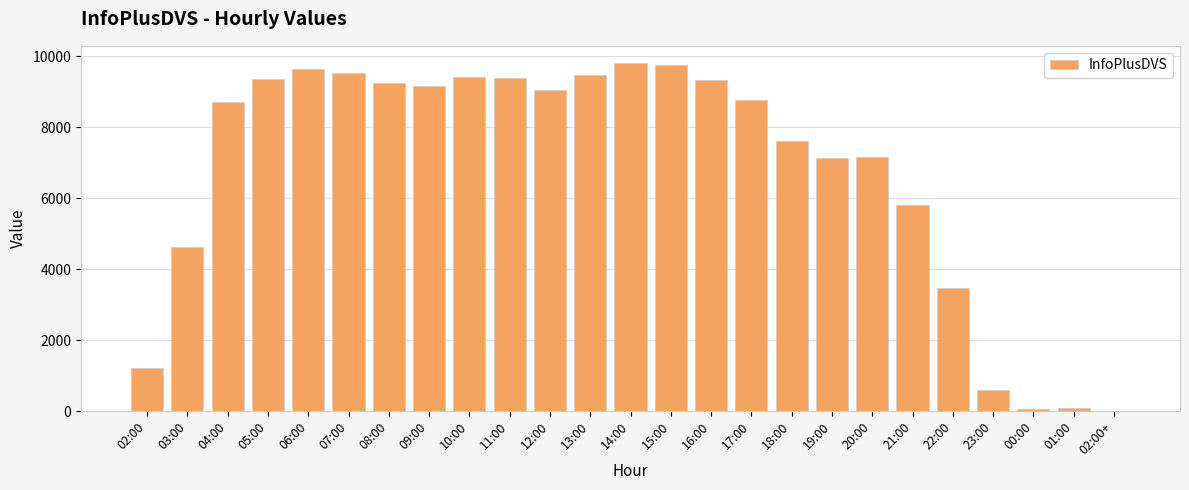

At which label does the data first exceed 8786?

05:00